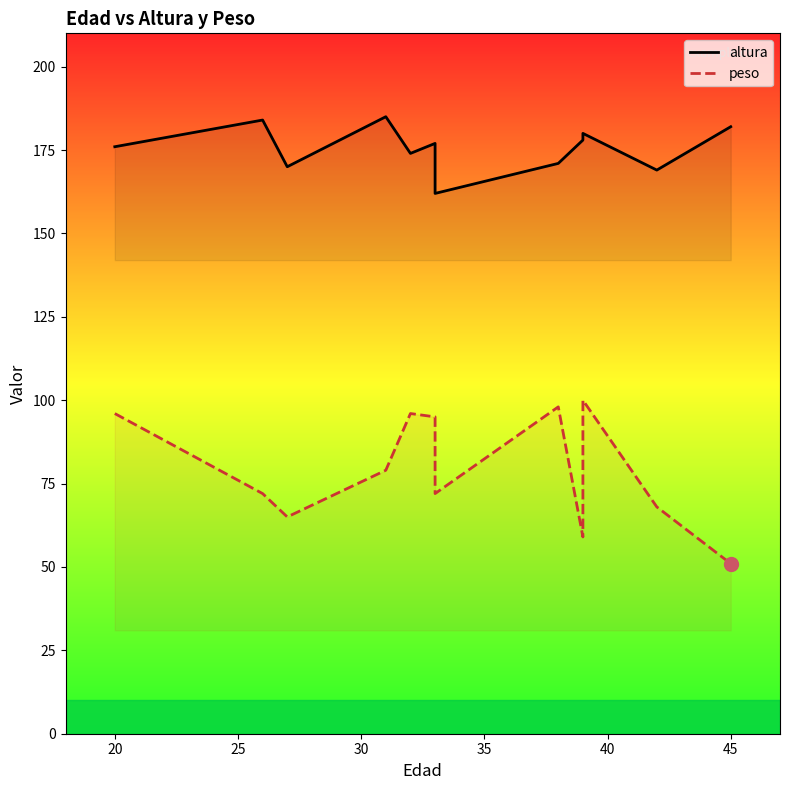

List the series in order of their overall mean, lowest first.

peso, altura